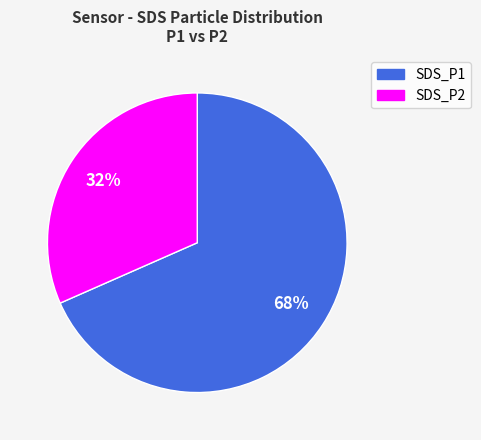

Is there a majority slice in this chart?

Yes